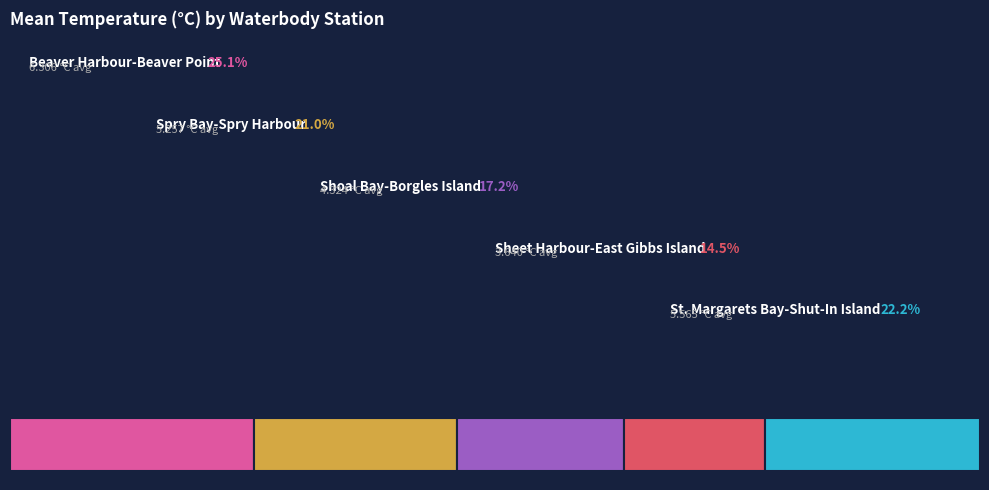

How many slices are in this pie chart?

5